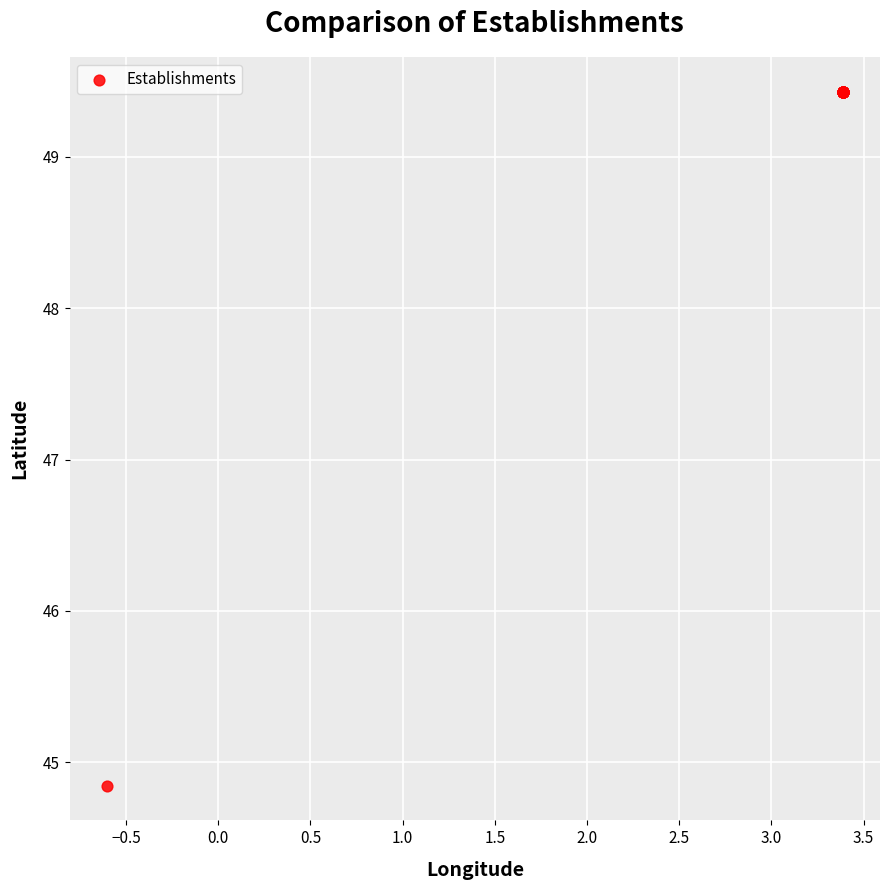

What Y value in the scatter plot is closest to 47?

44.8